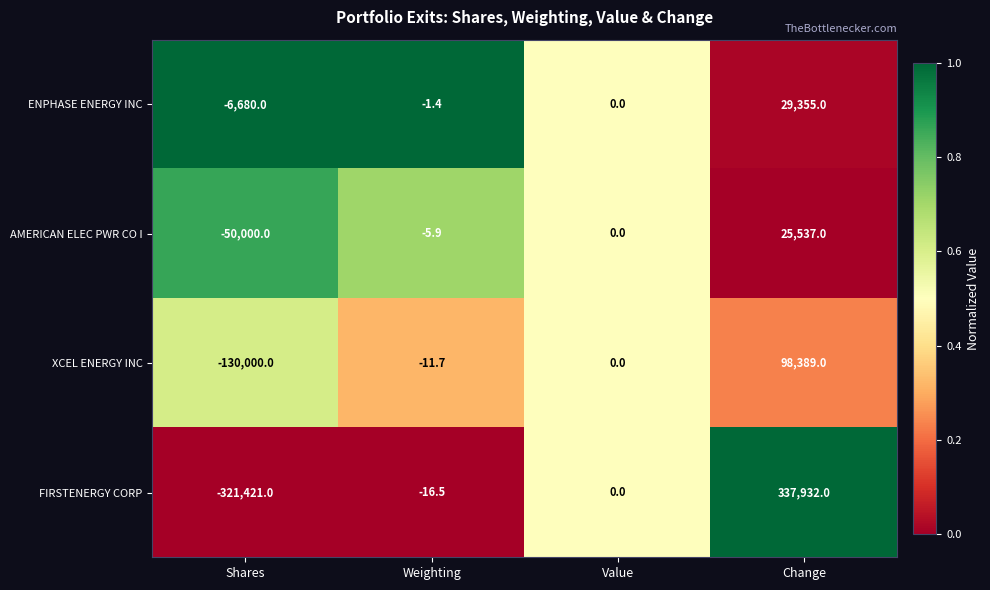

Reading left to right, extract all data points from this chart.

ENPHASE ENERGY INC: -6680.0	-1.4	0.0	29355.0
AMERICAN ELEC PWR CO I: -50000.0	-5.9	0.0	25537.0
XCEL ENERGY INC: -130000.0	-11.7	0.0	98389.0
FIRSTENERGY CORP: -321421.0	-16.5	0.0	337932.0